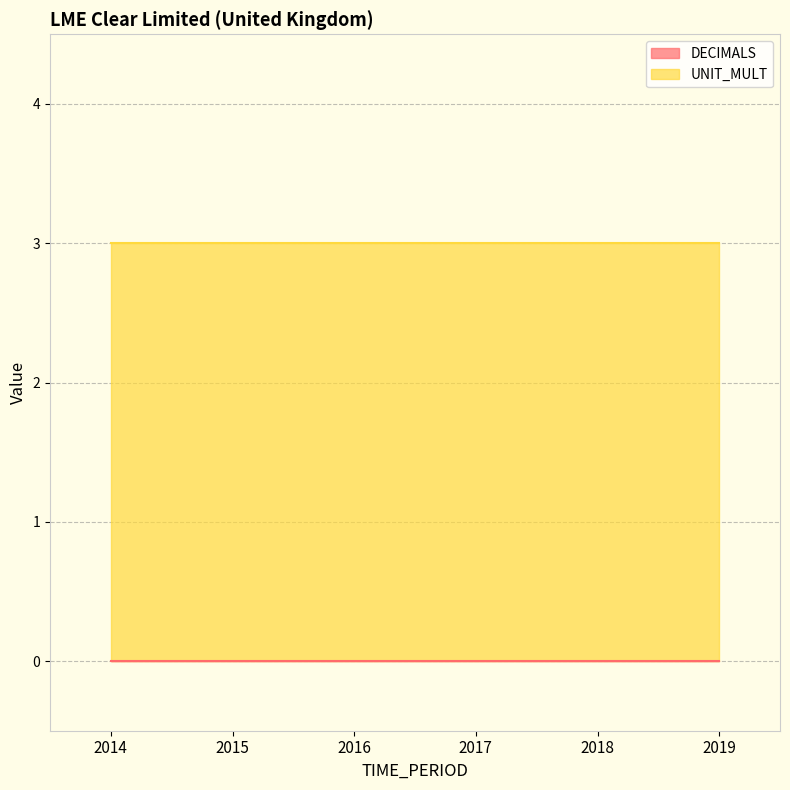

Rank the series by their maximum value, from highest to lowest.

UNIT_MULT, DECIMALS